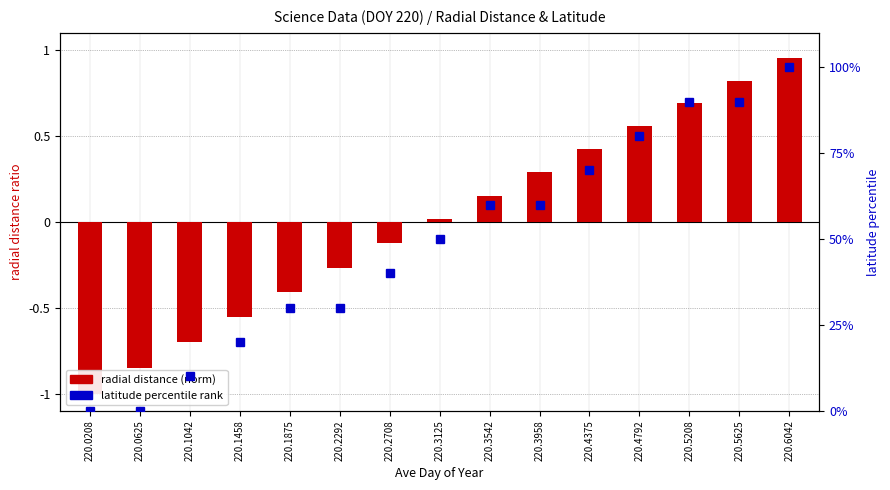

At 220.4792, list the series in order from largest to smallest.

latitude percentile, radial distance (normalized)